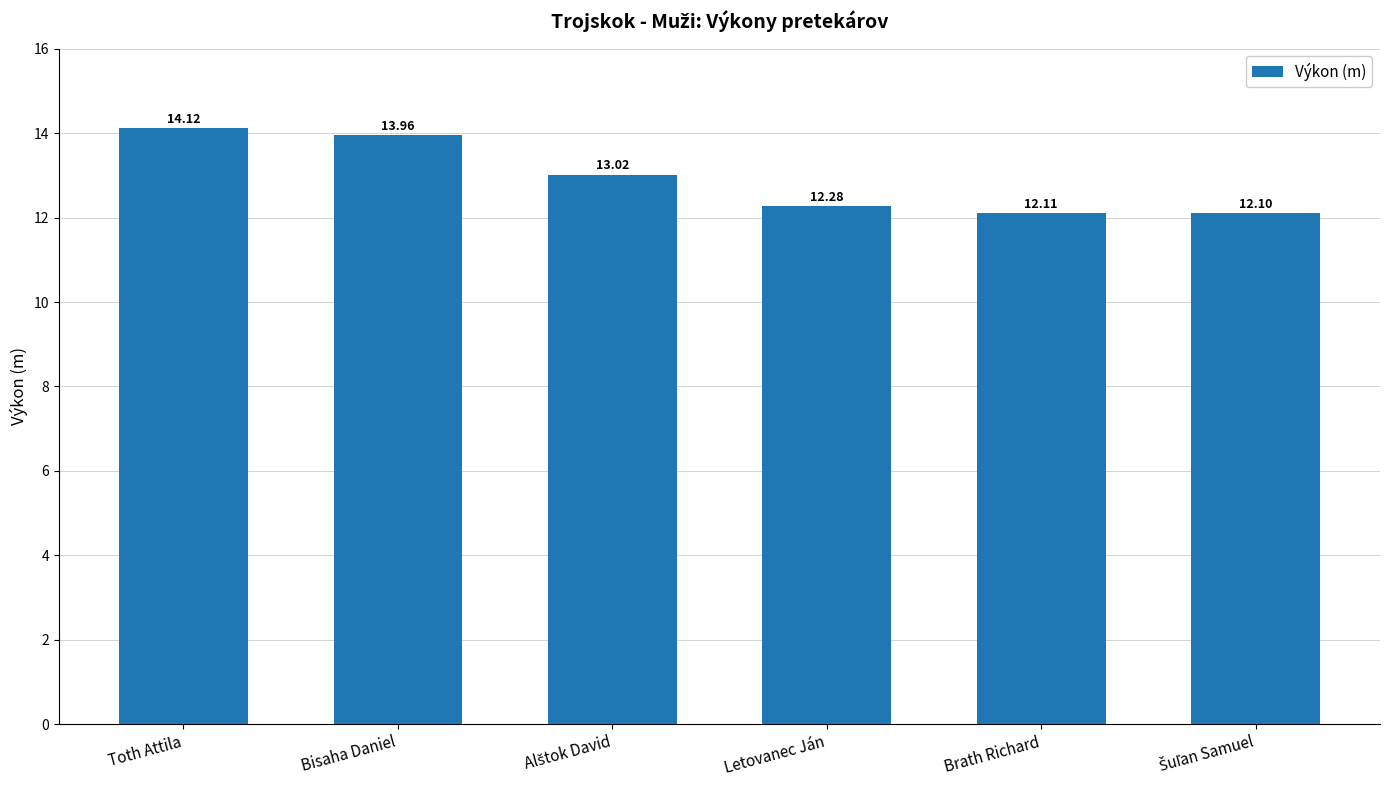

What is the sum of all values?

77.6